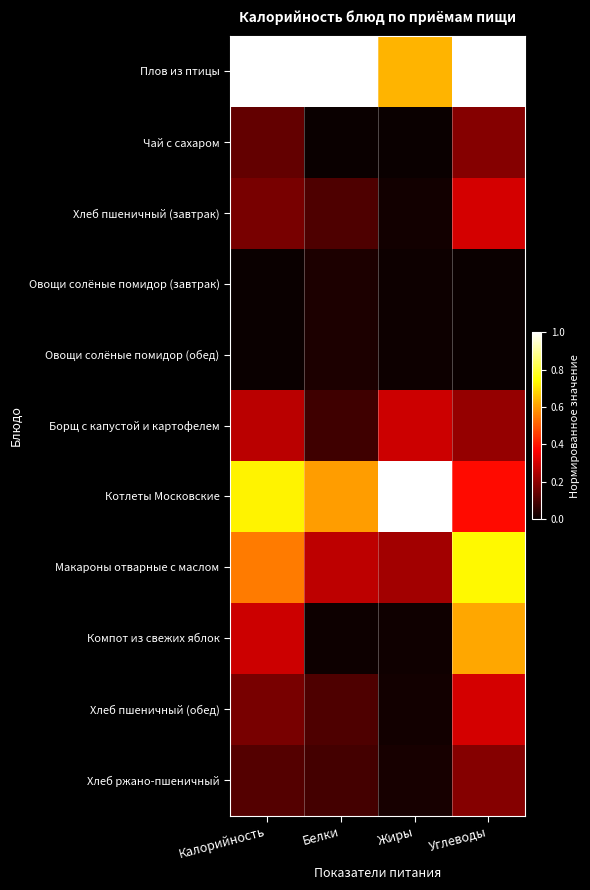

At Жиры, list the series in order from smallest to largest.

Чай с сахаром, Овощи солёные помидор (завтрак), Овощи солёные помидор (обед), Компот из свежих яблок, Хлеб пшеничный (завтрак), Хлеб пшеничный (обед), Хлеб ржано-пшеничный, Макароны отварные с маслом, Борщ с капустой и картофелем, Плов из птицы, Котлеты Московские